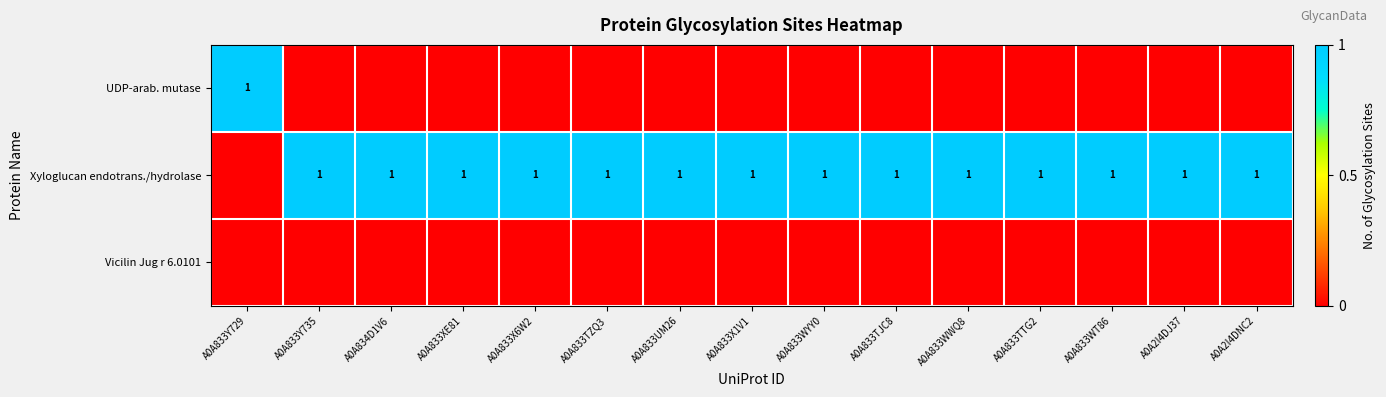

The value of Xyloglucan endotrans./hydrolase at A0A833Y735 is 1. True or false?

True